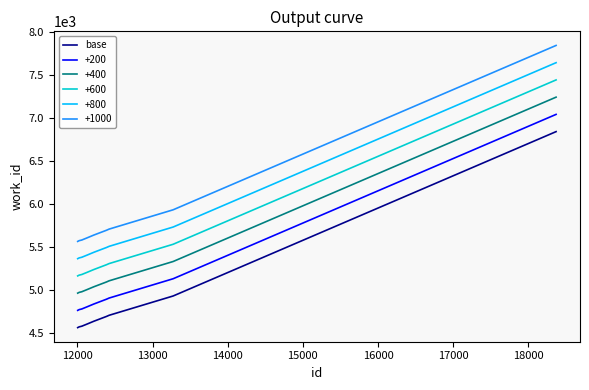

How many distinct data groups are displayed?

6